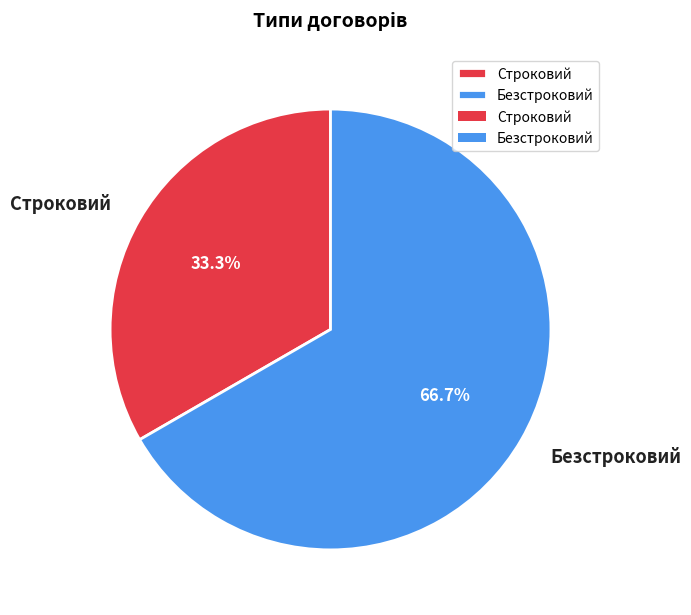

What is the largest slice in the pie chart?

Безстроковий